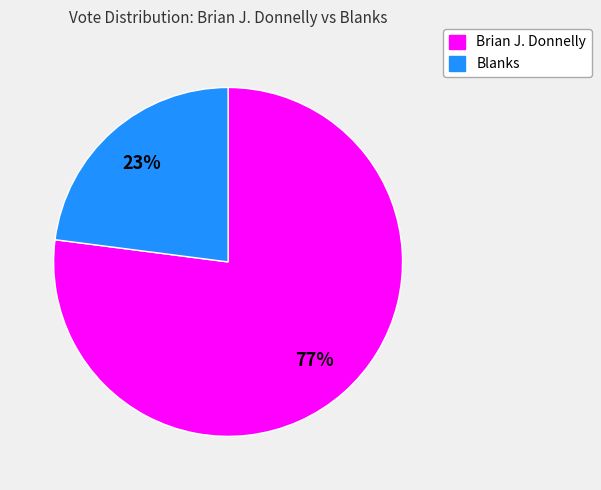

Is the sum of Brian J. Donnelly and Blanks greater than half?

Yes